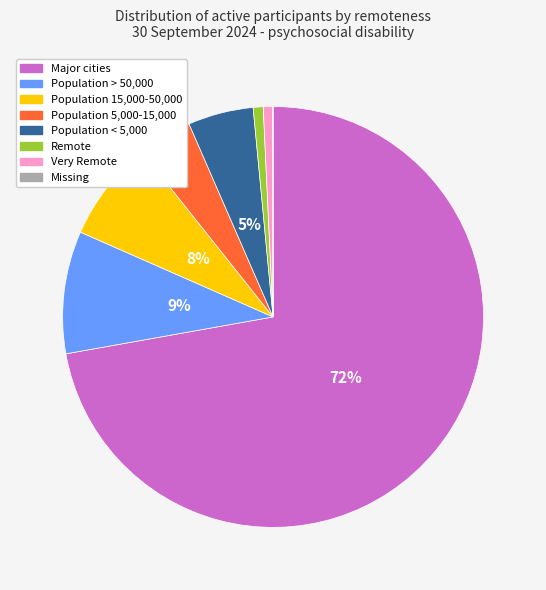

Is there any slice that represents more than half of the pie?

Yes